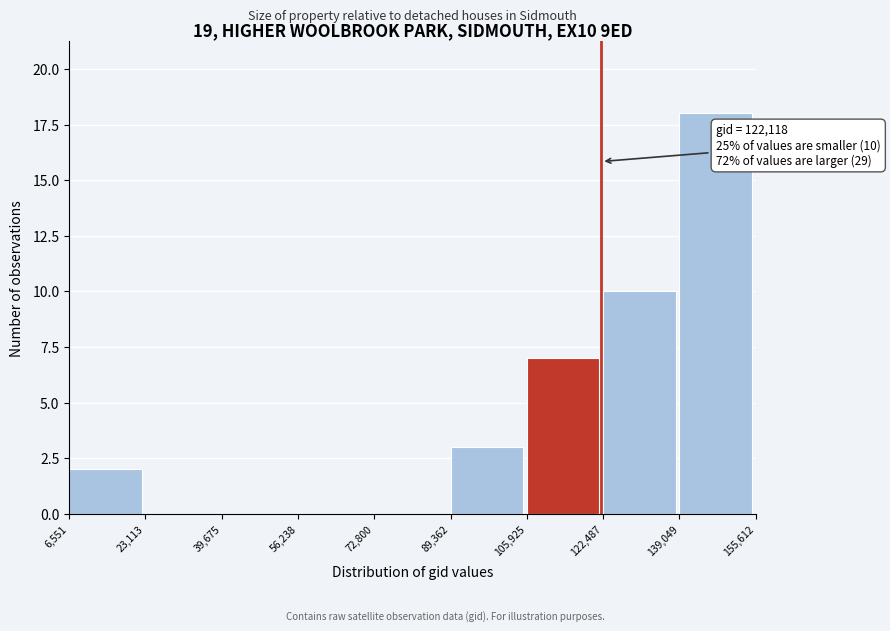

Over which range of the x-axis is the bar tallest?

139,049 to 155,612